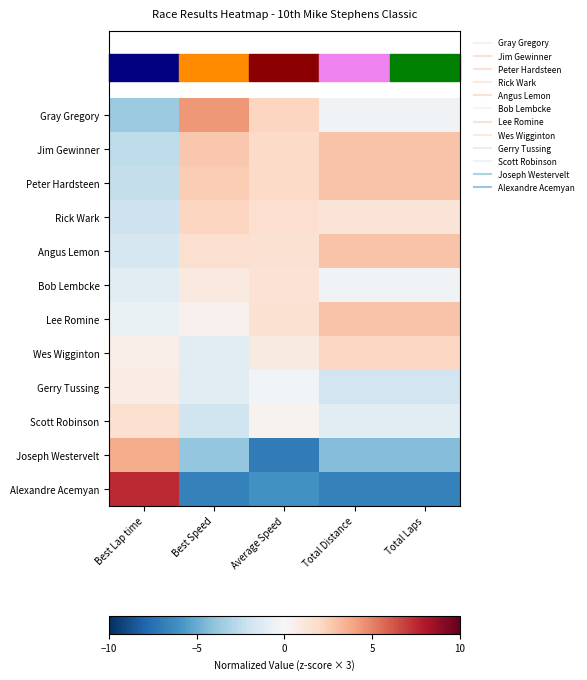

At Average Speed, list the series in order from smallest to largest.

Joseph Westervelt, Alexandre Acemyan, Gerry Tussing, Scott Robinson, Wes Wigginton, Bob Lembcke, Lee Romine, Angus Lemon, Rick Wark, Peter Hardsteen, Jim Gewinner, Gray Gregory